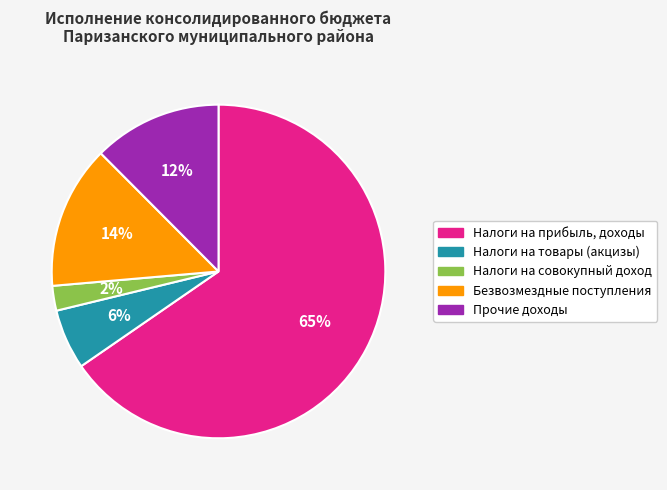

Which category has the biggest portion of the pie?

Налоги на прибыль, доходы